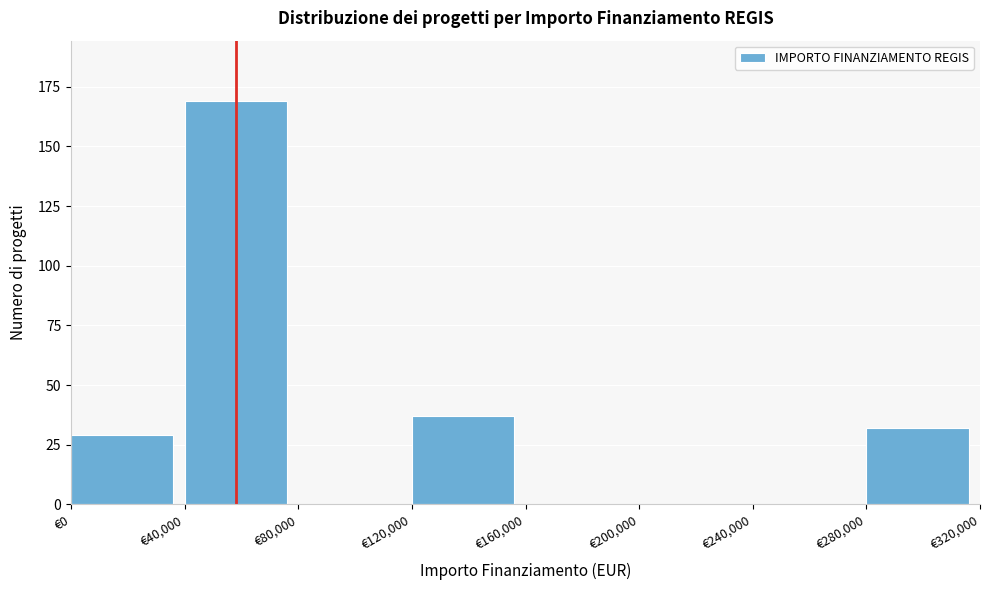

Over which range of the x-axis is the bar tallest?

40000 to 80000